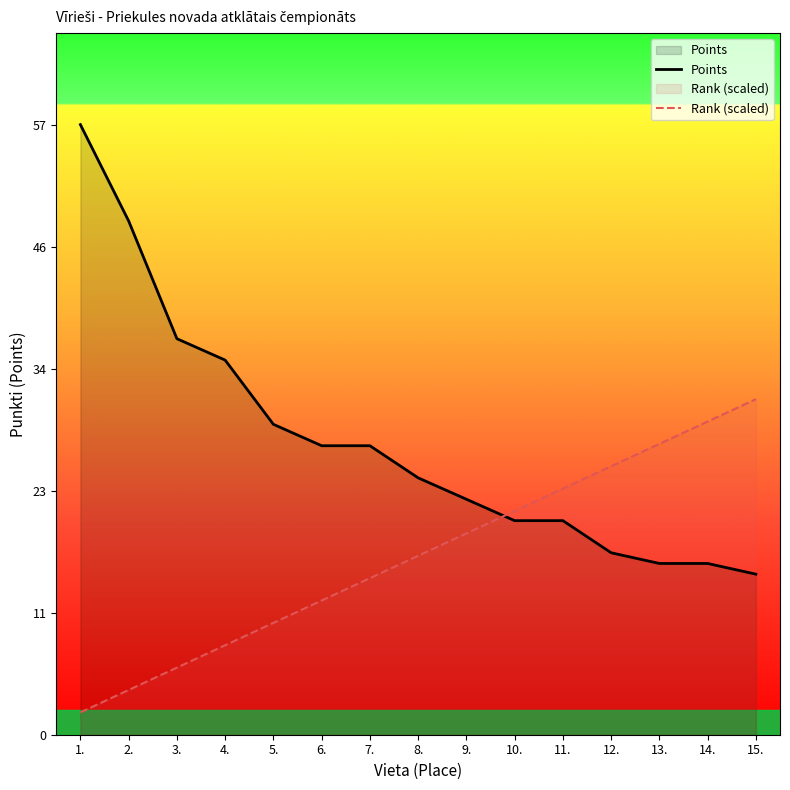

How many values in the Points series are below 24?

7